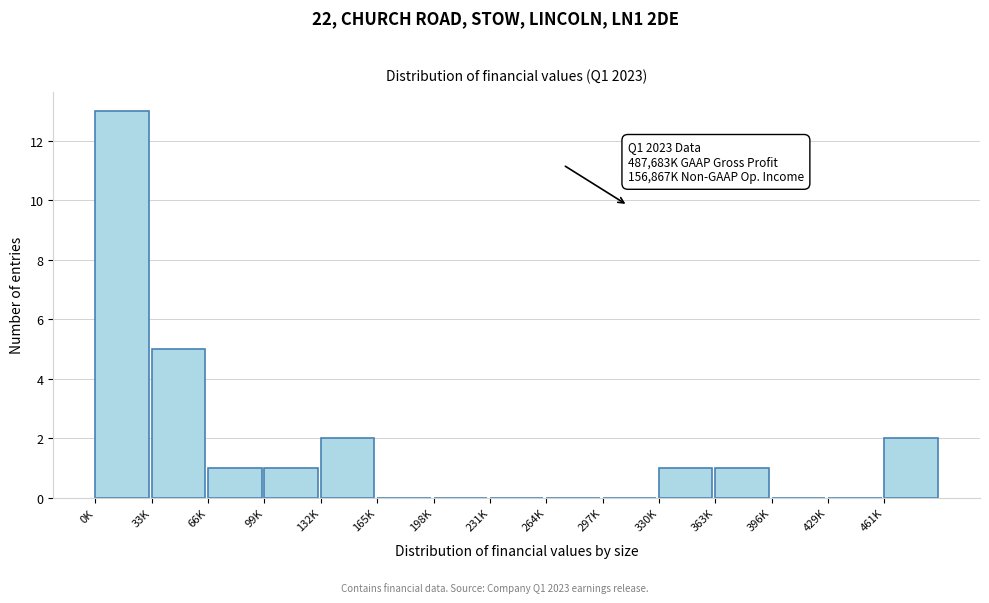

Reading right to left, what are all the values shown in this chart?

461K=2	429K=0	396K=0	363K=1	330K=1	297K=0	264K=0	231K=0	198K=0	165K=0	132K=2	99K=1	66K=1	33K=5	0K=13